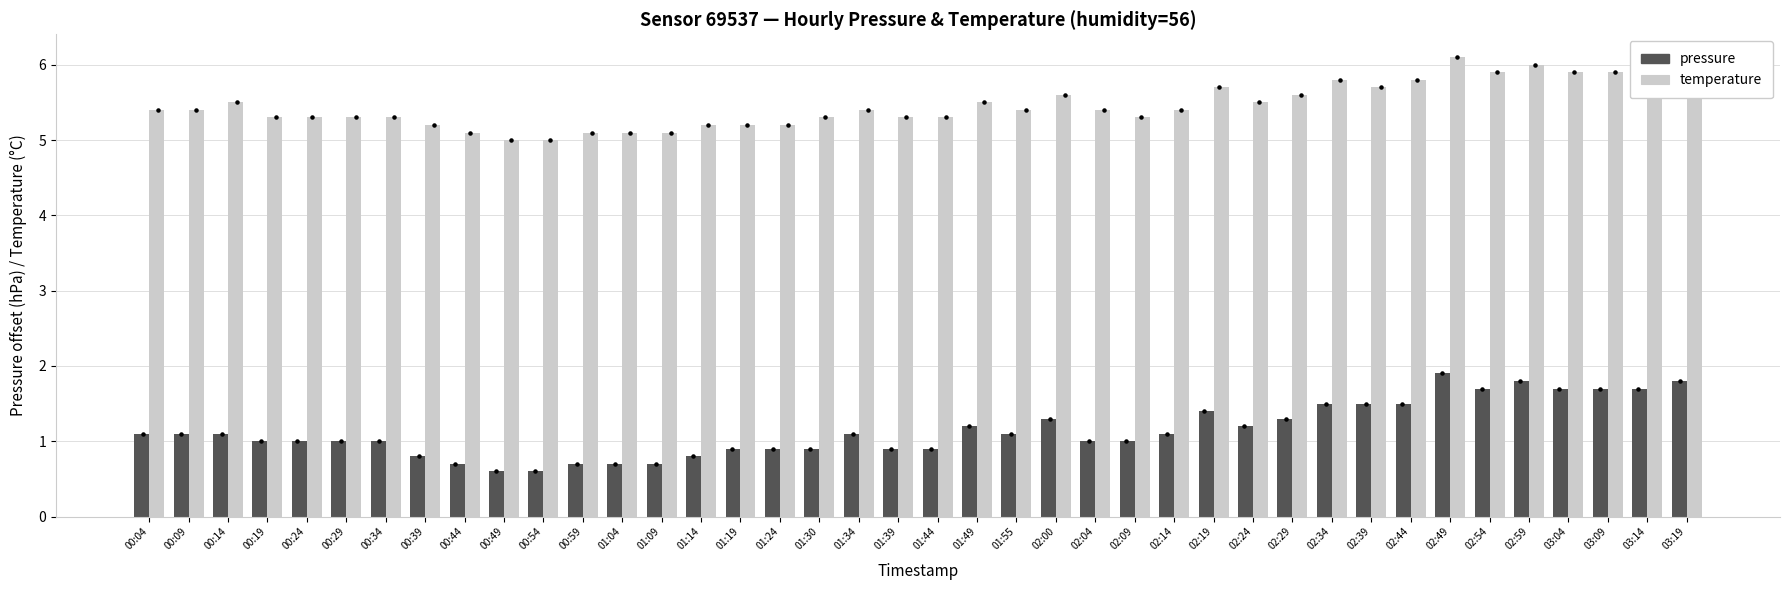

Which series has the largest total across all categories?

temperature